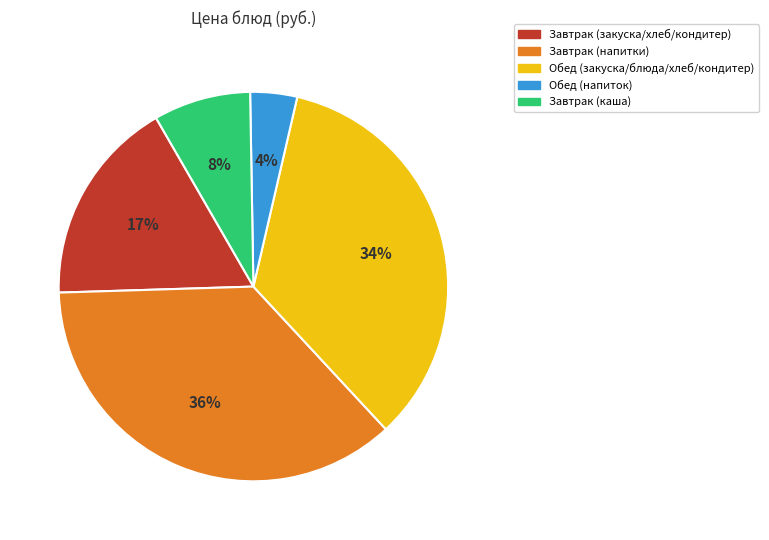

To the nearest percent, what is the average slice percentage?

20%